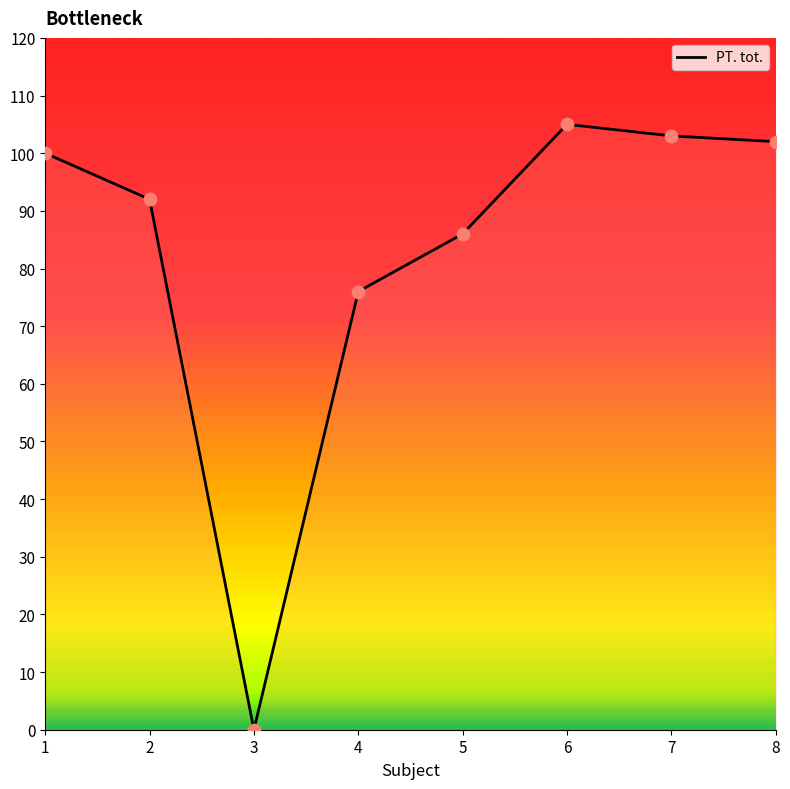

What is the change in value from 1 to 5?

-14